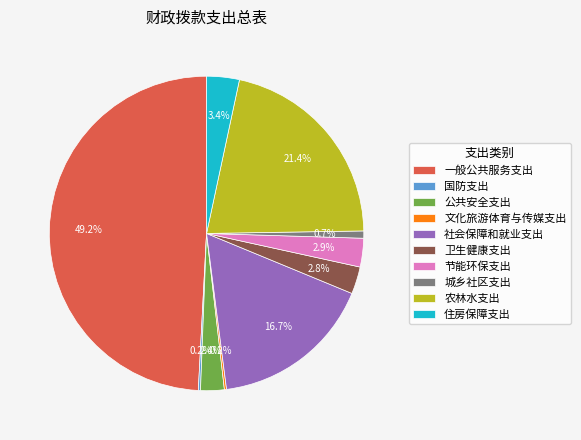

Does 节能环保支出 account for over 50% of the chart?

No